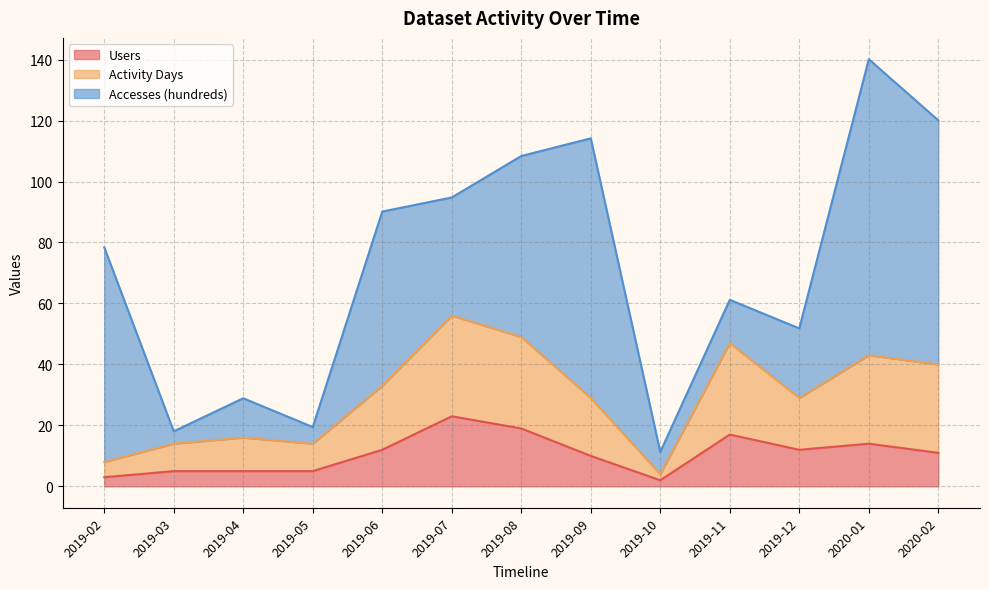

What is the maximum value for Users?

23.0